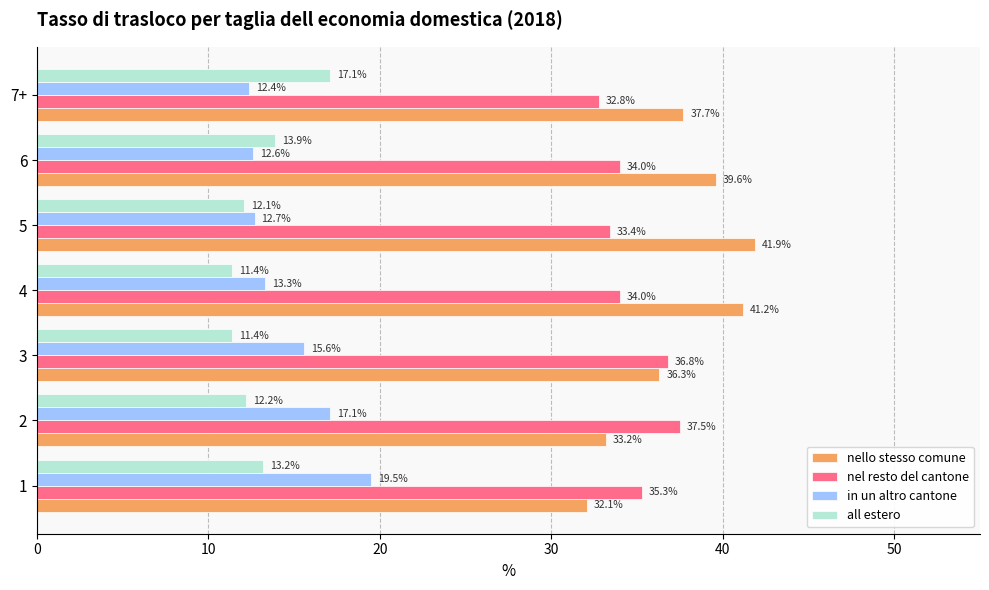

Rank the categories by nello stesso comune value from lowest to highest.

1, 2, 3, 7+, 6, 4, 5